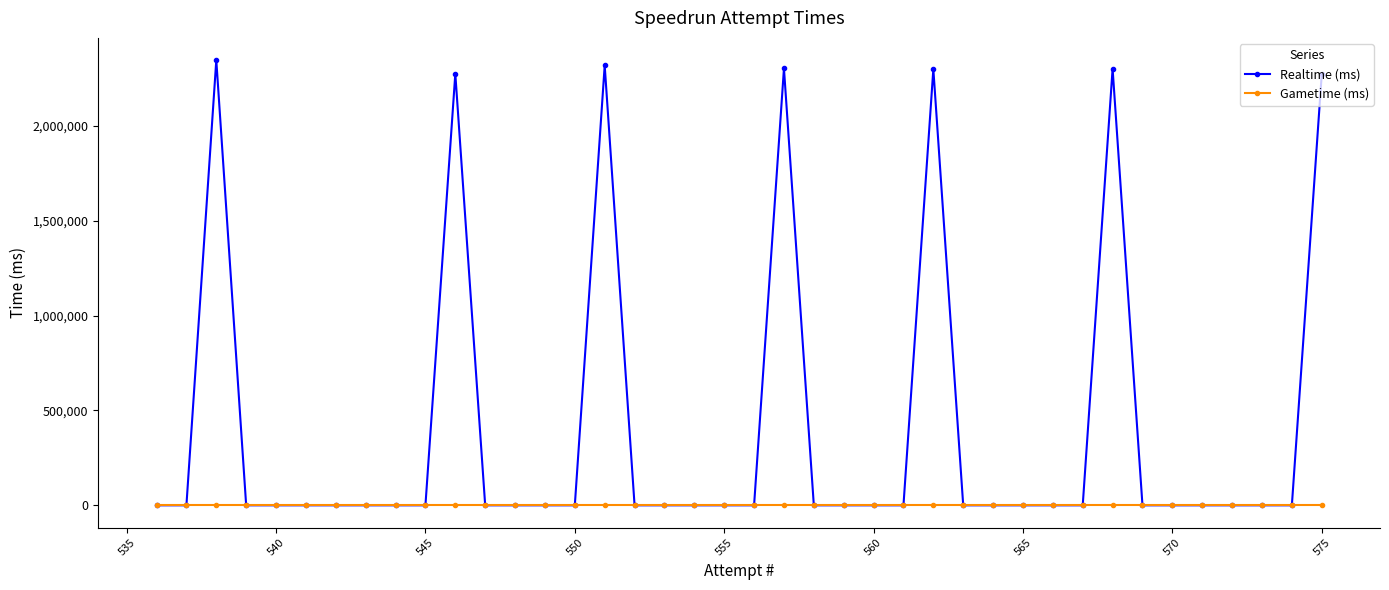

Is this an area chart (filled region under the line)?

No